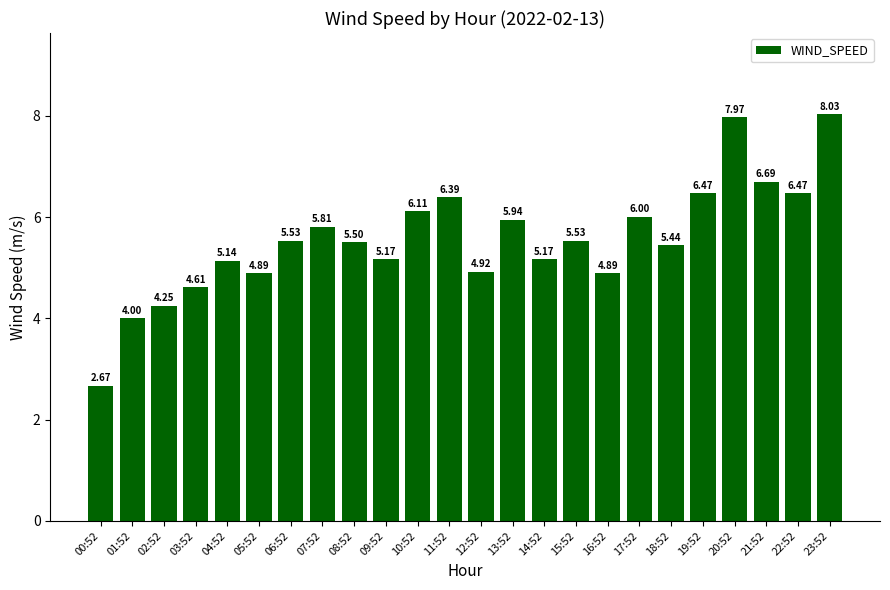

Is it true that the value at 20:52 is 8.0?

True